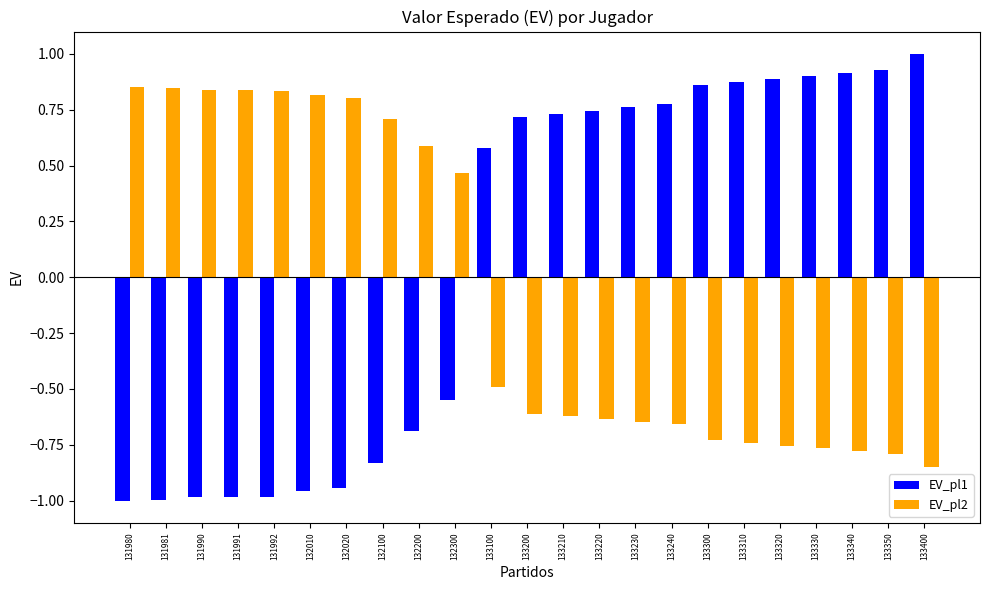

Which series has the largest range (max minus min)?

EV_pl1